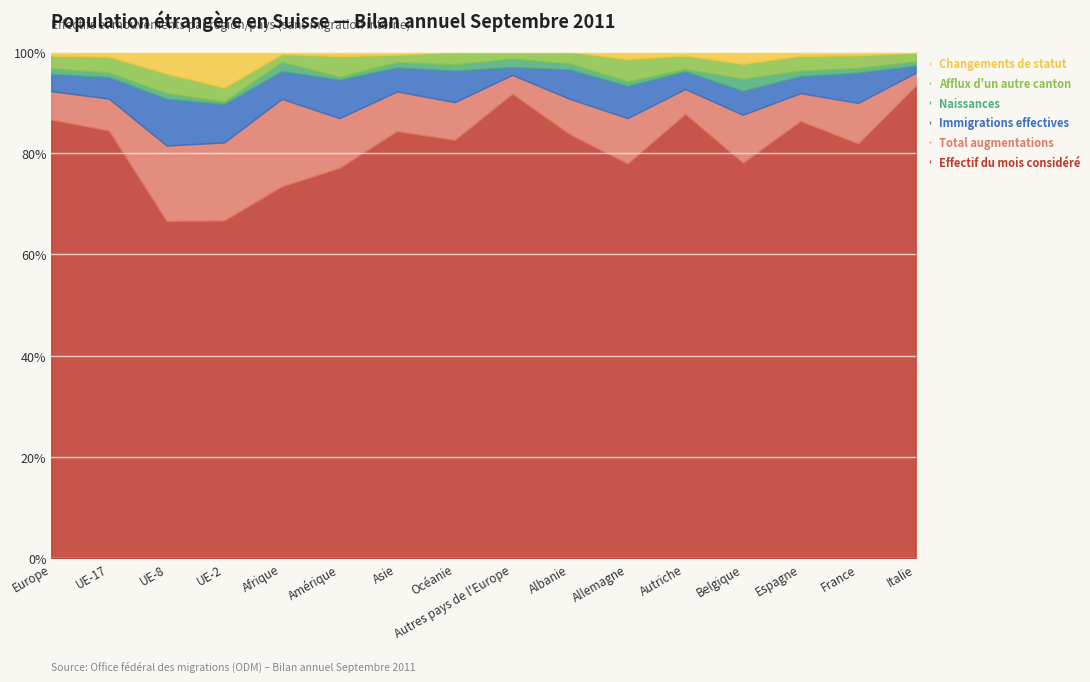

Reading left to right, transcribe all the data shown in this chart.

Effectif du mois considéré: Europe=123498	UE-17=69696	UE-8=3129	UE-2=537	Afrique=1967	Amérique=2914	Asie=6926	Océanie=133	Autres pays de l'Europe=45449	Albanie=72	Allemagne=28176	Autriche=2978	Belgique=264	Espagne=2497	France=1073	Italie=24103
Total augmentations: Europe=7975	UE-17=5198	UE-8=699	UE-2=124	Afrique=462	Amérique=371	Asie=642	Océanie=12	Autres pays de l'Europe=1841	Albanie=6	Allemagne=3240	Autriche=167	Belgique=32	Espagne=159	France=105	Italie=659
Immigrations effectives: Europe=4838	UE-17=3515	UE-8=434	UE-2=61	Afrique=147	Amérique=288	Asie=390	Océanie=10	Autres pays de l'Europe=773	Albanie=5	Allemagne=2308	Autriche=118	Belgique=16	Espagne=97	France=78	Italie=370
Naissances: Europe=1620	UE-17=712	UE-8=51	UE-2=4	Afrique=48	Amérique=20	Asie=86	Océanie=2	Autres pays de l'Europe=812	Albanie=1	Allemagne=315	Autriche=15	Belgique=8	Espagne=31	France=12	Italie=212
Afflux d'un autre canton: Europe=3541	UE-17=2599	UE-8=182	UE-2=22	Afrique=42	Amérique=155	Asie=119	Océanie=4	Autres pays de l'Europe=652	Albanie=2	Allemagne=1585	Autriche=91	Belgique=10	Espagne=85	France=33	Italie=437
Changements de statut: Europe=1080	UE-17=798	UE-8=202	UE-2=57	Afrique=12	Amérique=32	Asie=47	Océanie=0	Autres pays de l'Europe=20	Albanie=0	Allemagne=525	Autriche=25	Belgique=8	Espagne=23	France=9	Italie=51